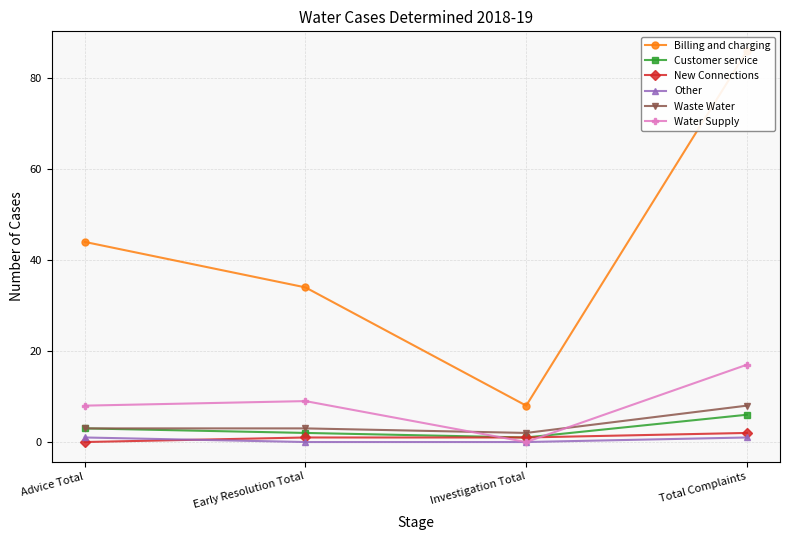

What position from the left is Advice Total?

1